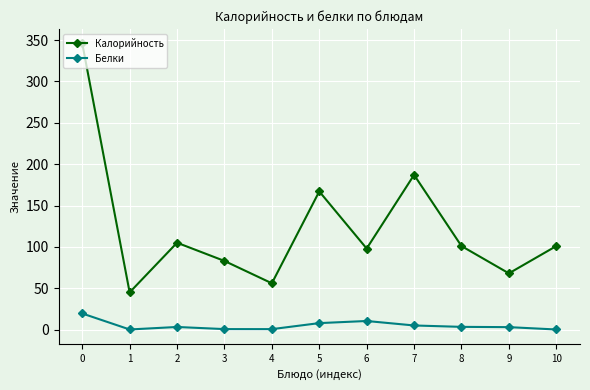

How many distinct data groups are displayed?

2